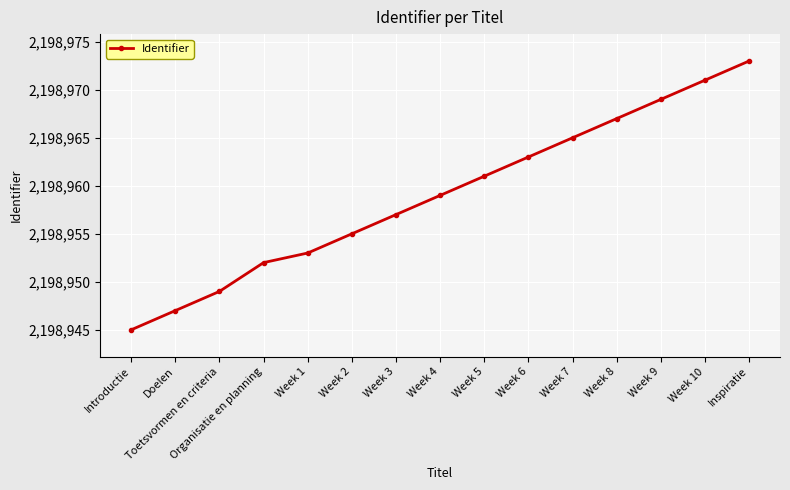

What is the label of the 6th point from the right?

Week 6